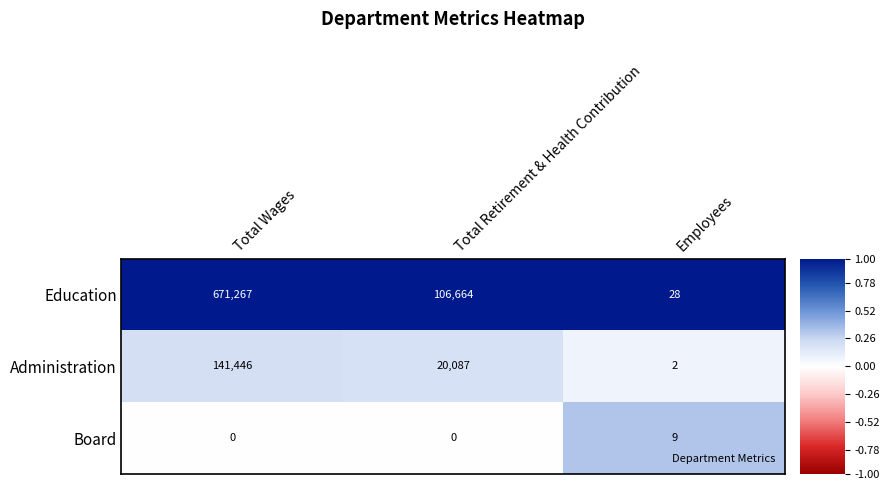

Rank the series by their maximum value, from lowest to highest.

Board, Administration, Education